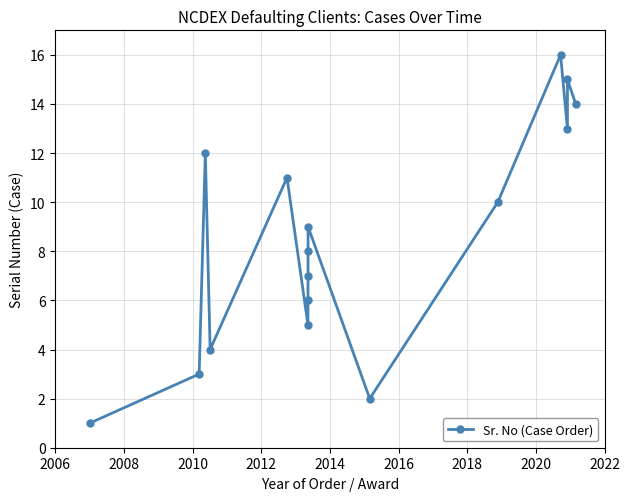

What is the sum of all values?

136